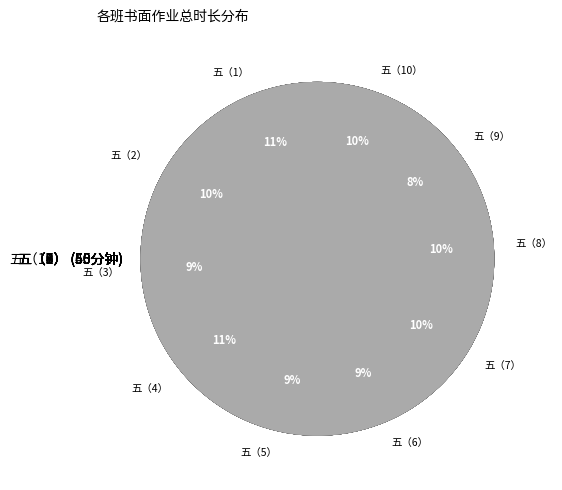

Is the sum of 五（9） and 五（2） greater than half?

No